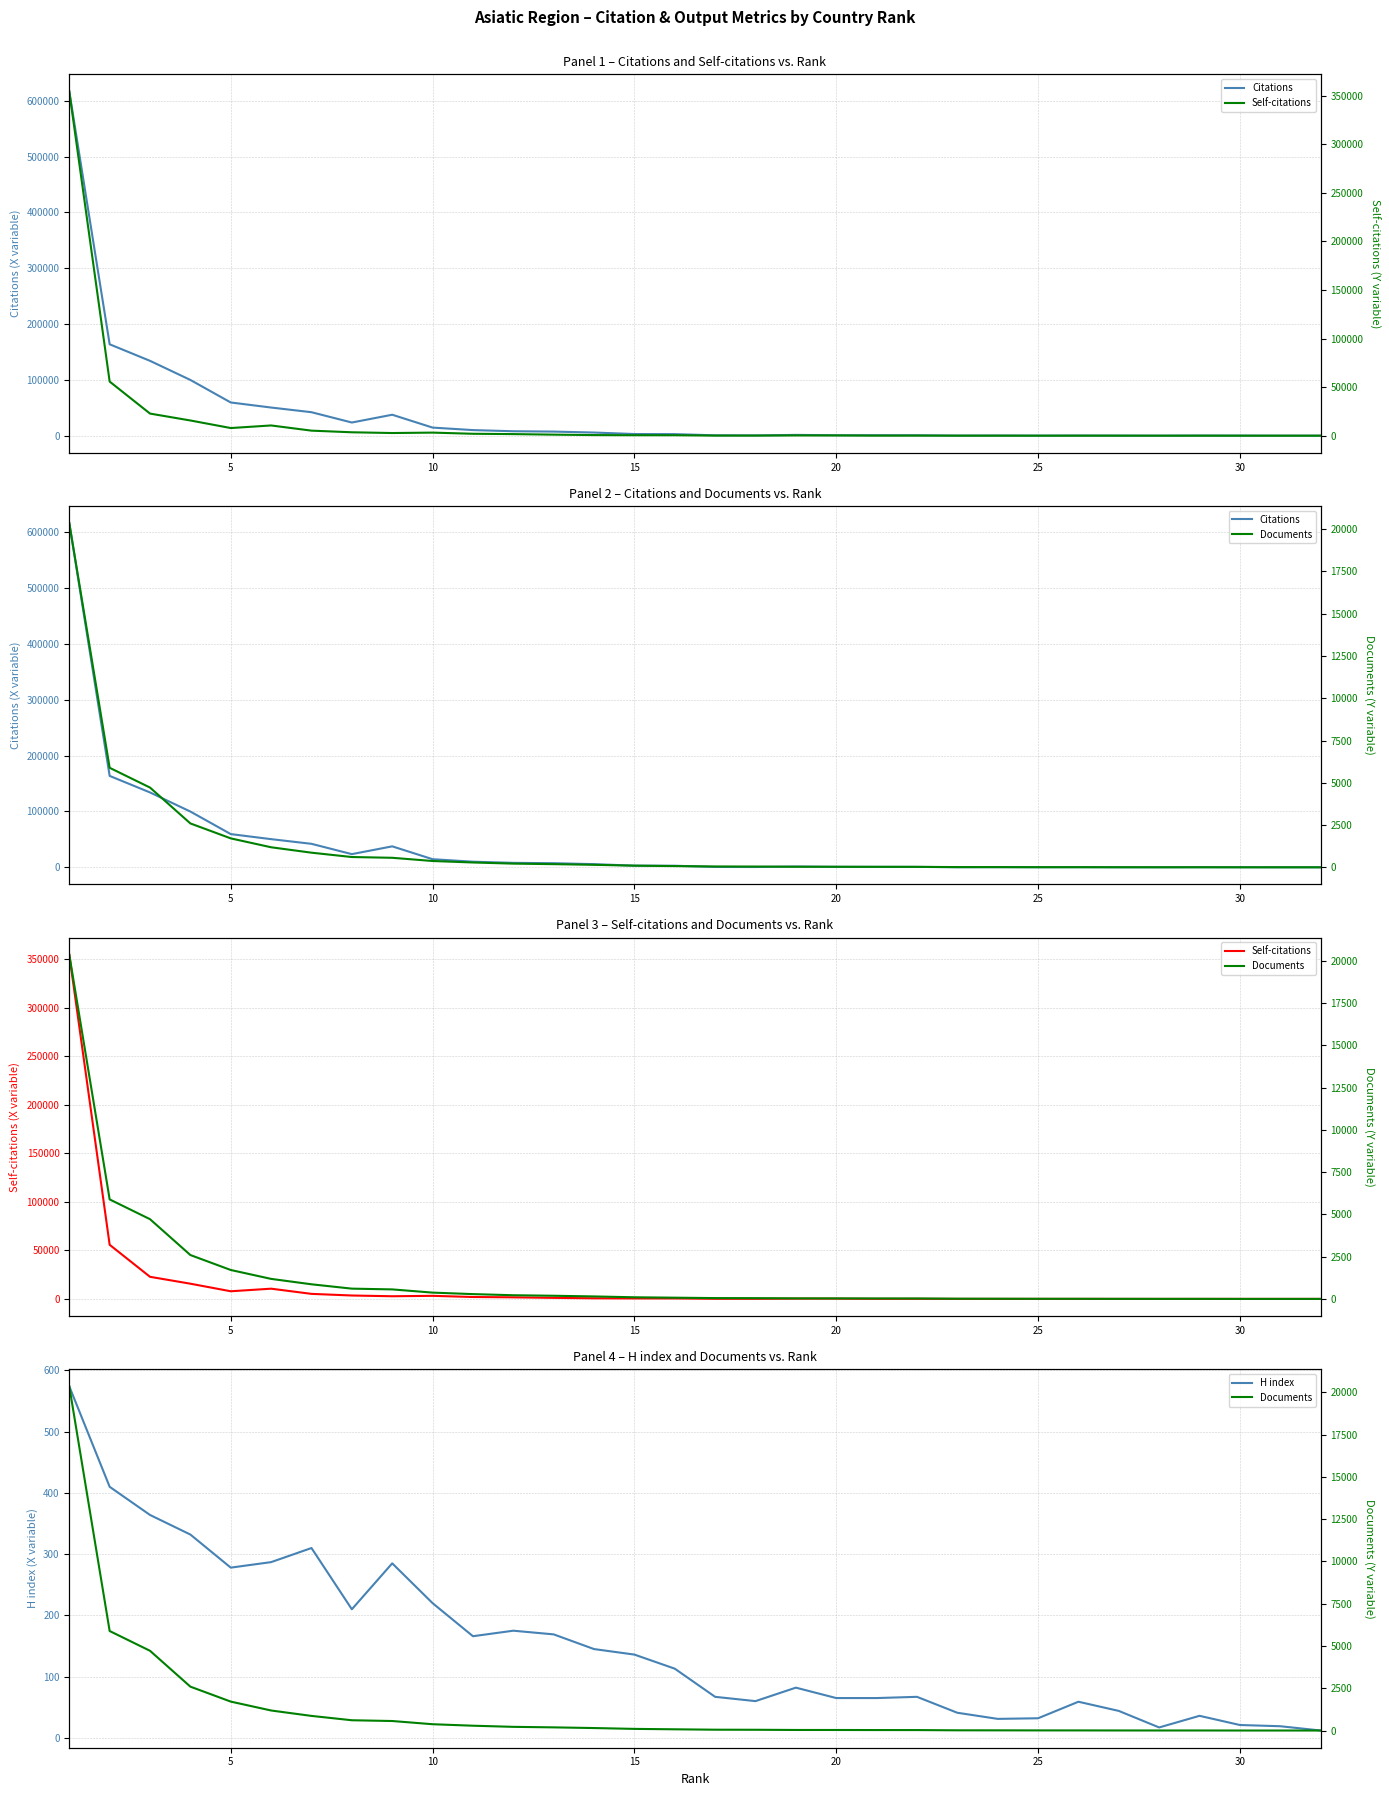

What is the highest value of the H index series?

574